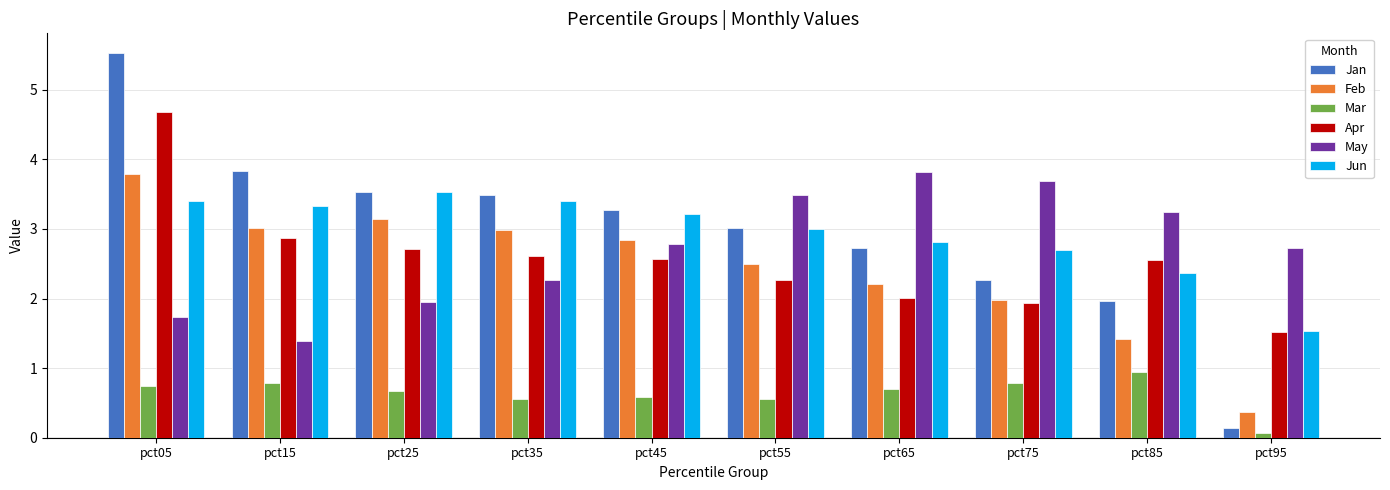

Where is May nearest to the value 2?

pct25